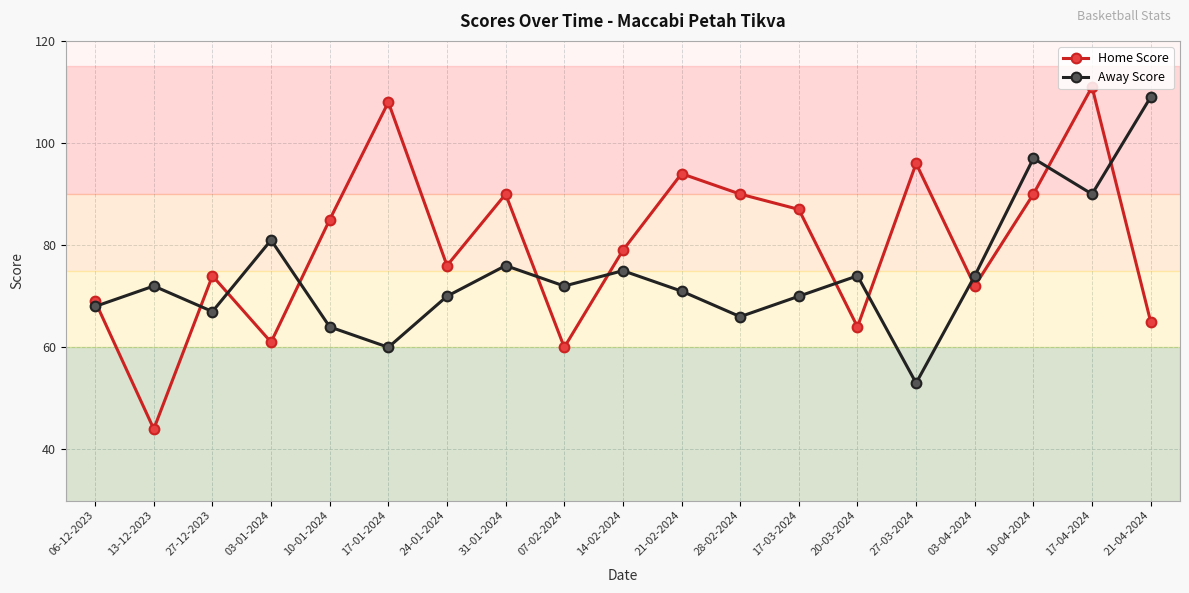

How many lines are shown in the chart?

2